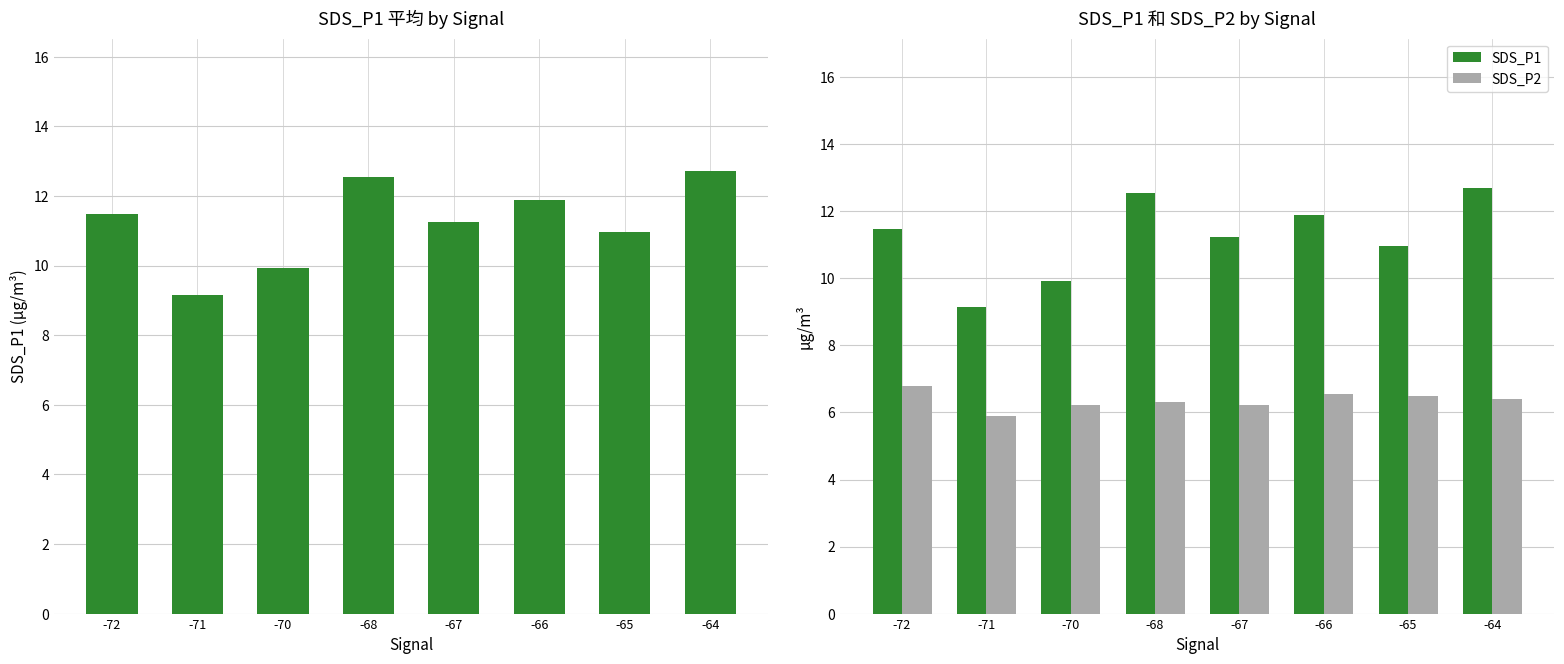

At which label does SDS_P1 reach its peak?

-64